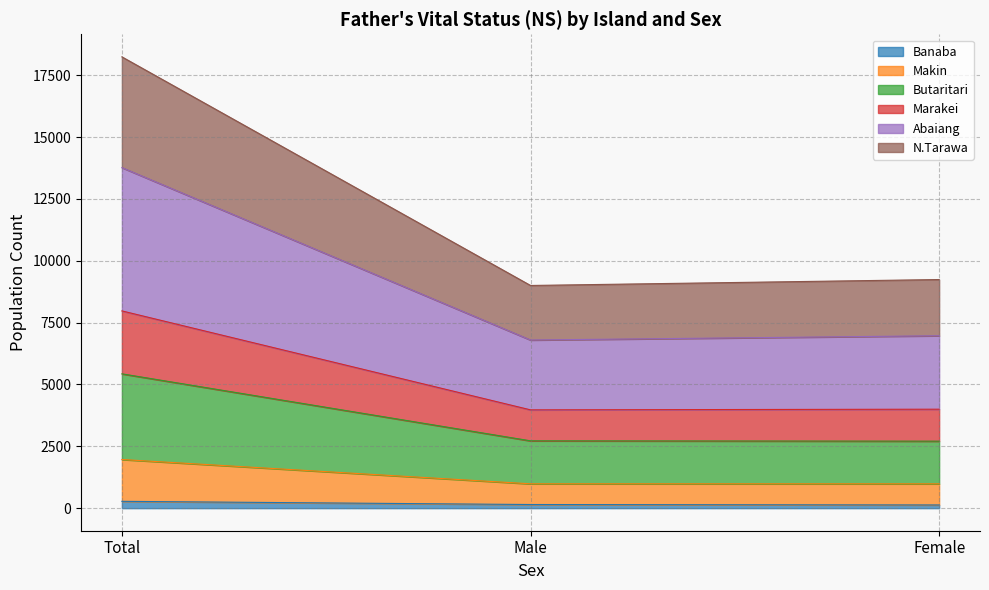

Where does the N.Tarawa series first go above 984?

Total